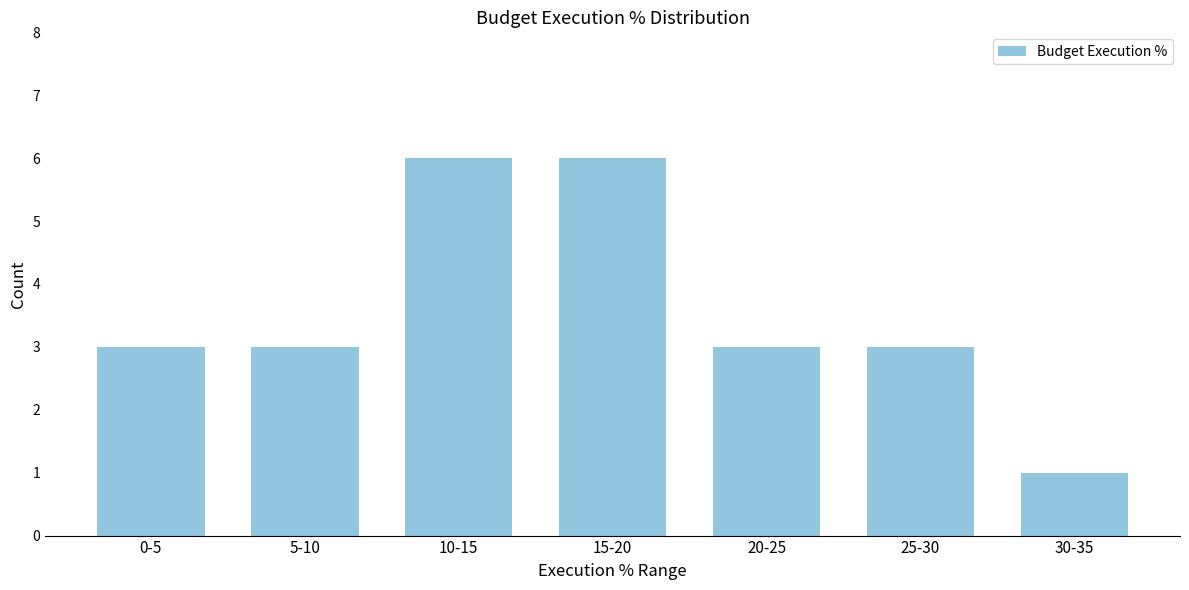

Reading left to right, transcribe all the data shown in this chart.

0-5=3	5-10=3	10-15=6	15-20=6	20-25=3	25-30=3	30-35=1